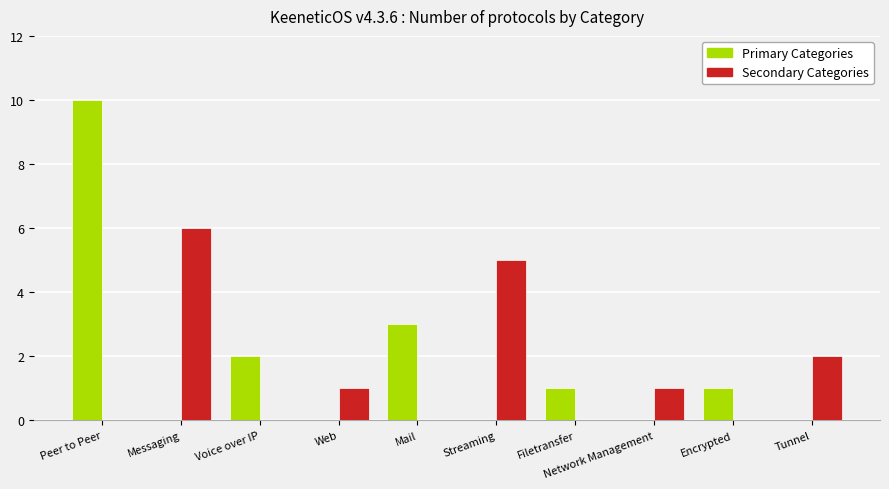

Reading left to right, list all the values displayed in this chart.

Primary: Peer to Peer=10	Messaging=0	Voice over IP=2	Web=0	Mail=3	Streaming=0	Filetransfer=1	Network Management=0	Encrypted=1	Tunnel=0
Secondary: Peer to Peer=0	Messaging=6	Voice over IP=0	Web=1	Mail=0	Streaming=5	Filetransfer=0	Network Management=1	Encrypted=0	Tunnel=2